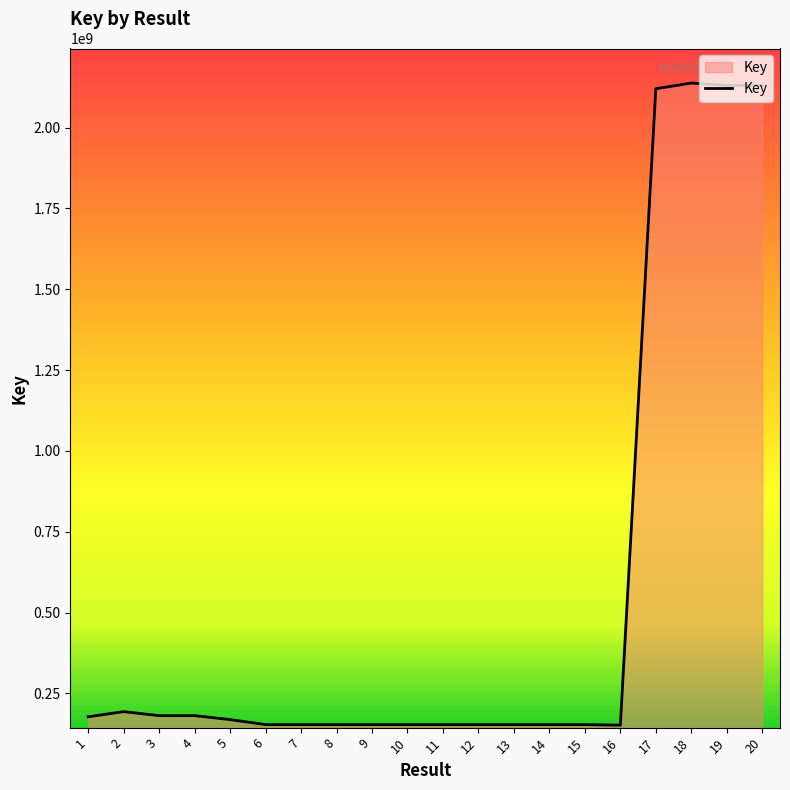

What is the difference between the maximum and minimum values?

1985761458